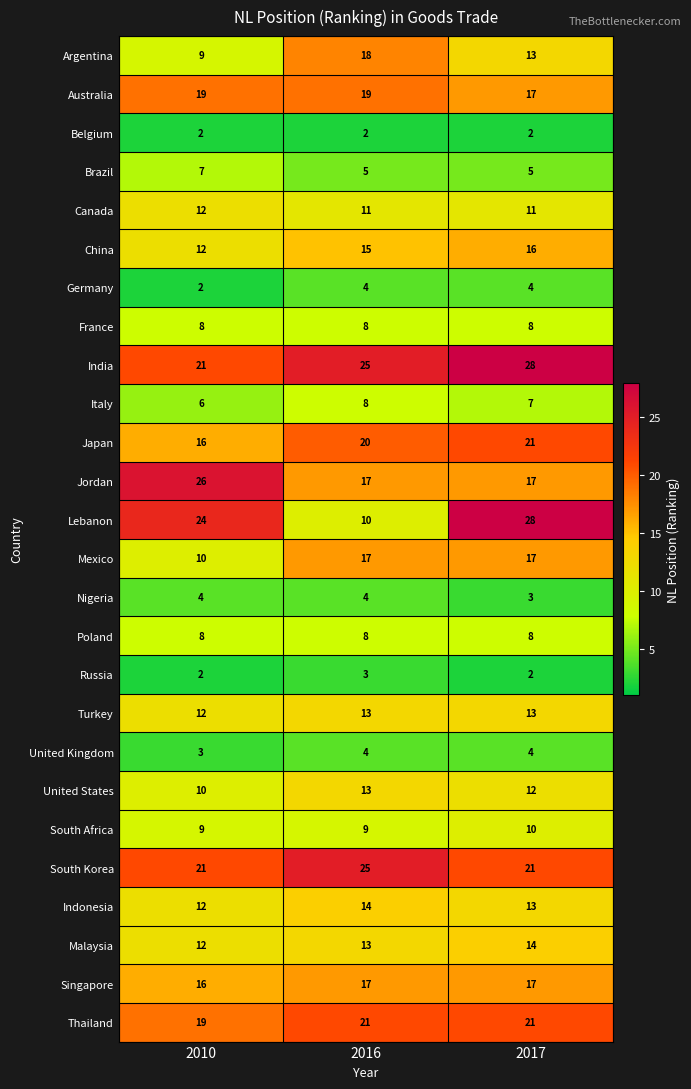

What is the sum of all Canada values?

34